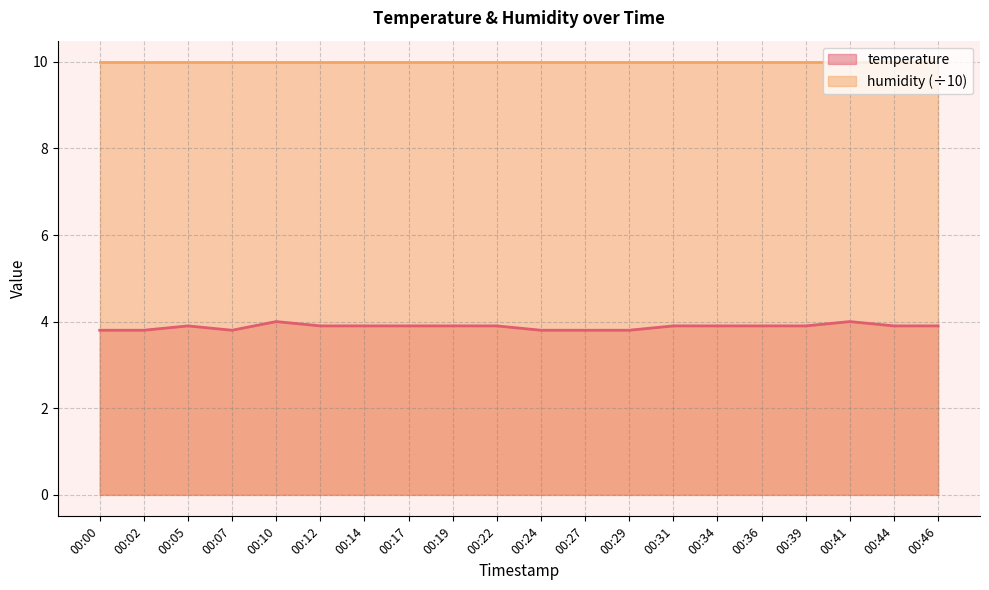

What is the sum of the values at 00:22 and 00:14?

7.8